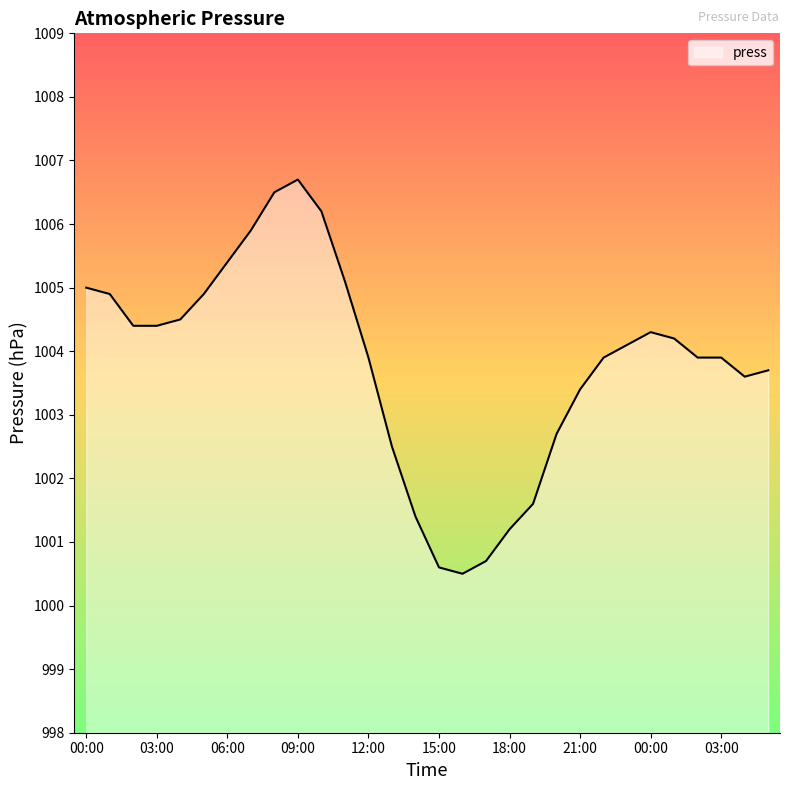

What is the minimum value shown in the chart?

1000.5